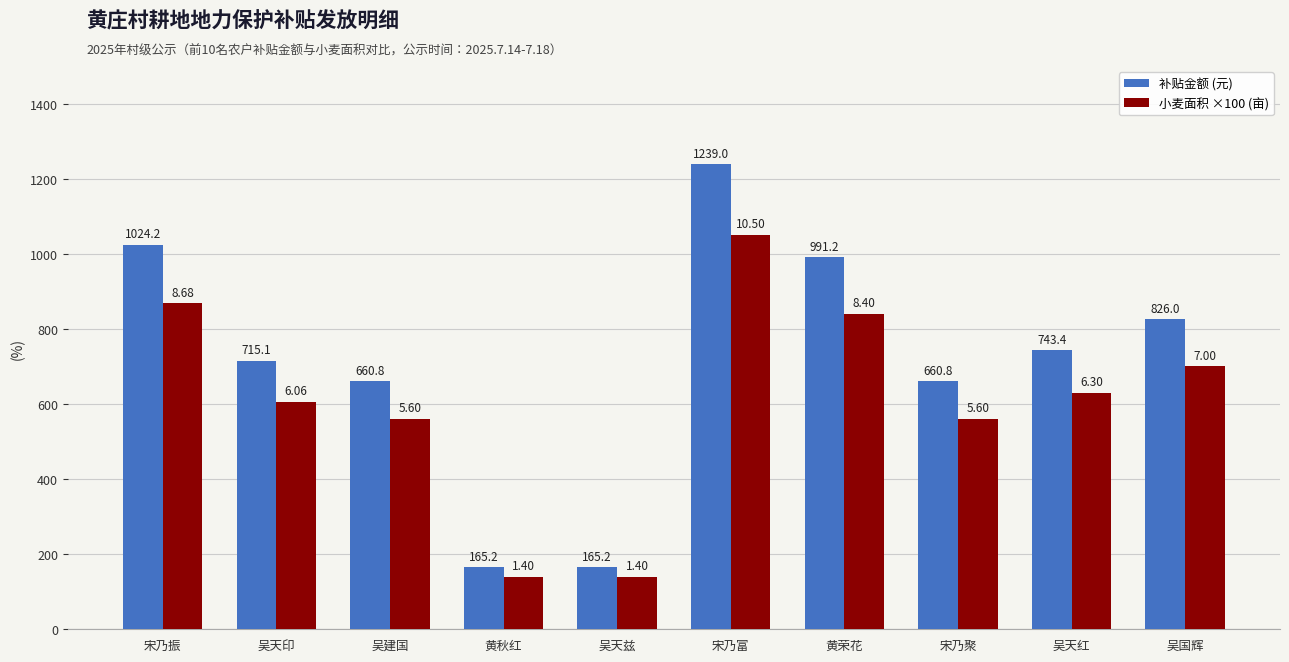

Reading left to right, transcribe all the data shown in this chart.

补贴金额 (元): 宋乃振=1024.2	吴天印=715.1	吴建国=660.8	黄秋红=165.2	吴天兹=165.2	宋乃富=1239.0	黄荣花=991.2	宋乃聚=660.8	吴天红=743.4	吴国辉=826.0
小麦面积 ×100 (亩): 宋乃振=868.0	吴天印=606.0	吴建国=560.0	黄秋红=140.0	吴天兹=140.0	宋乃富=1050.0	黄荣花=840.0	宋乃聚=560.0	吴天红=630.0	吴国辉=700.0